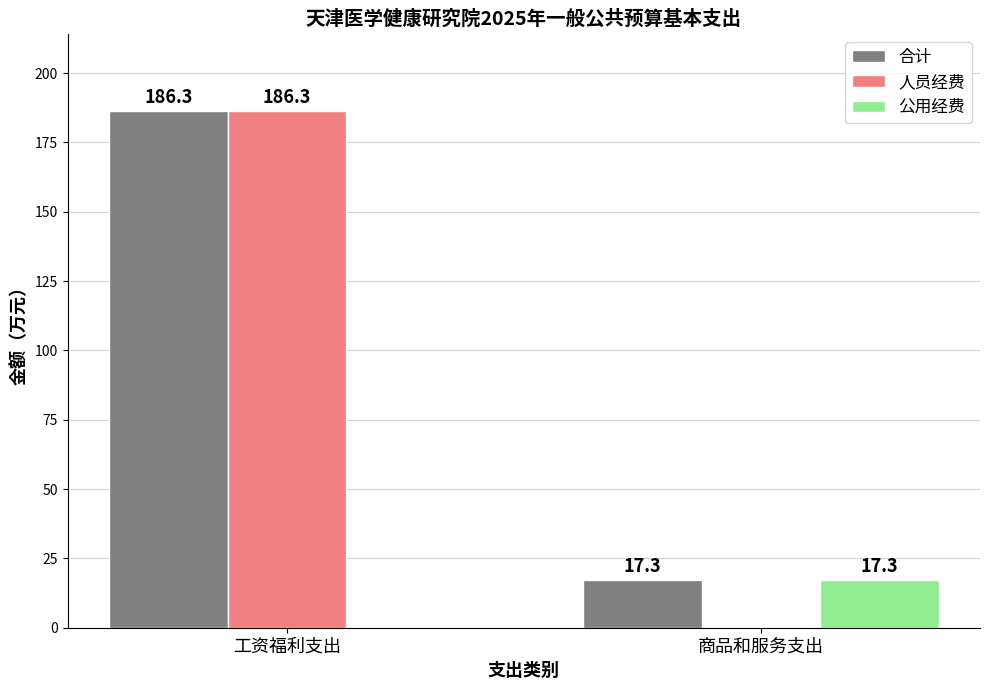

What is the average value of the 公用经费 series?

8.7